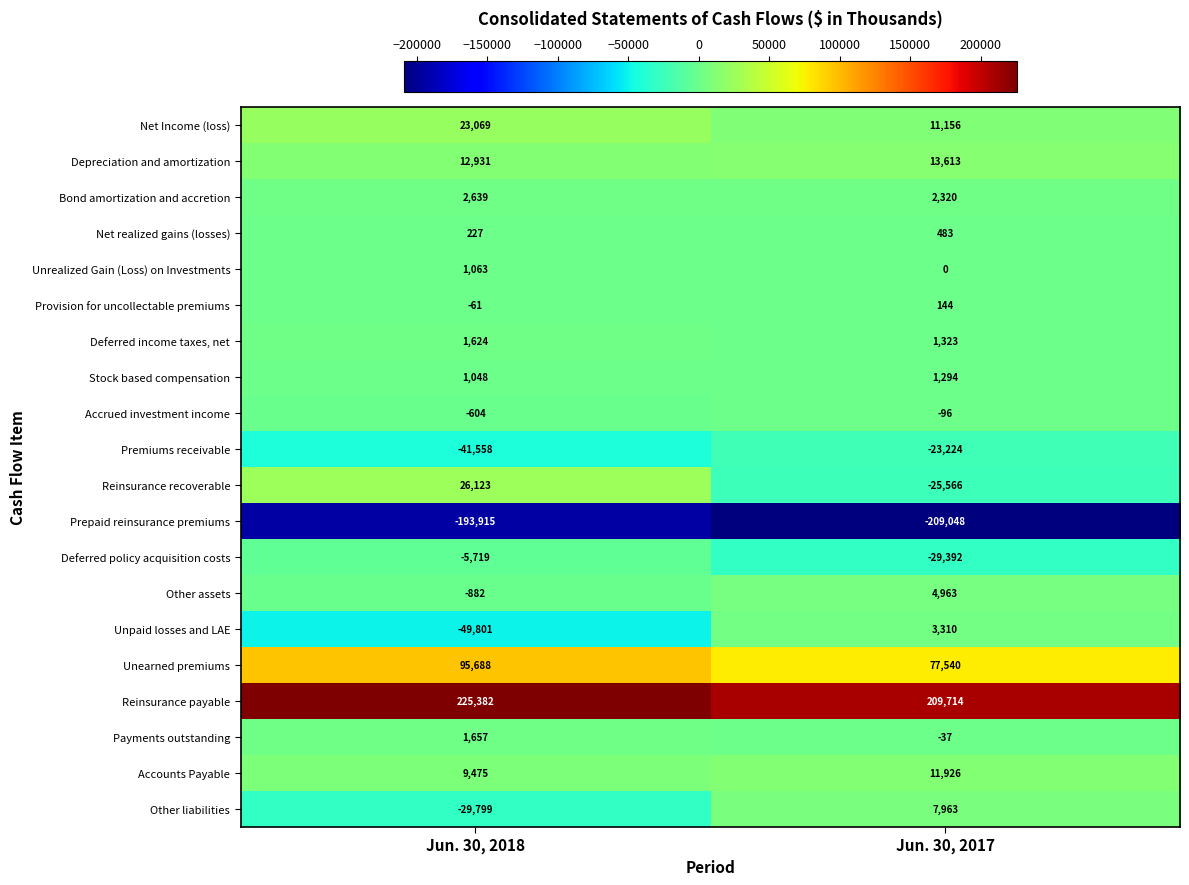

Which series has the largest total across all categories?

Reinsurance payable